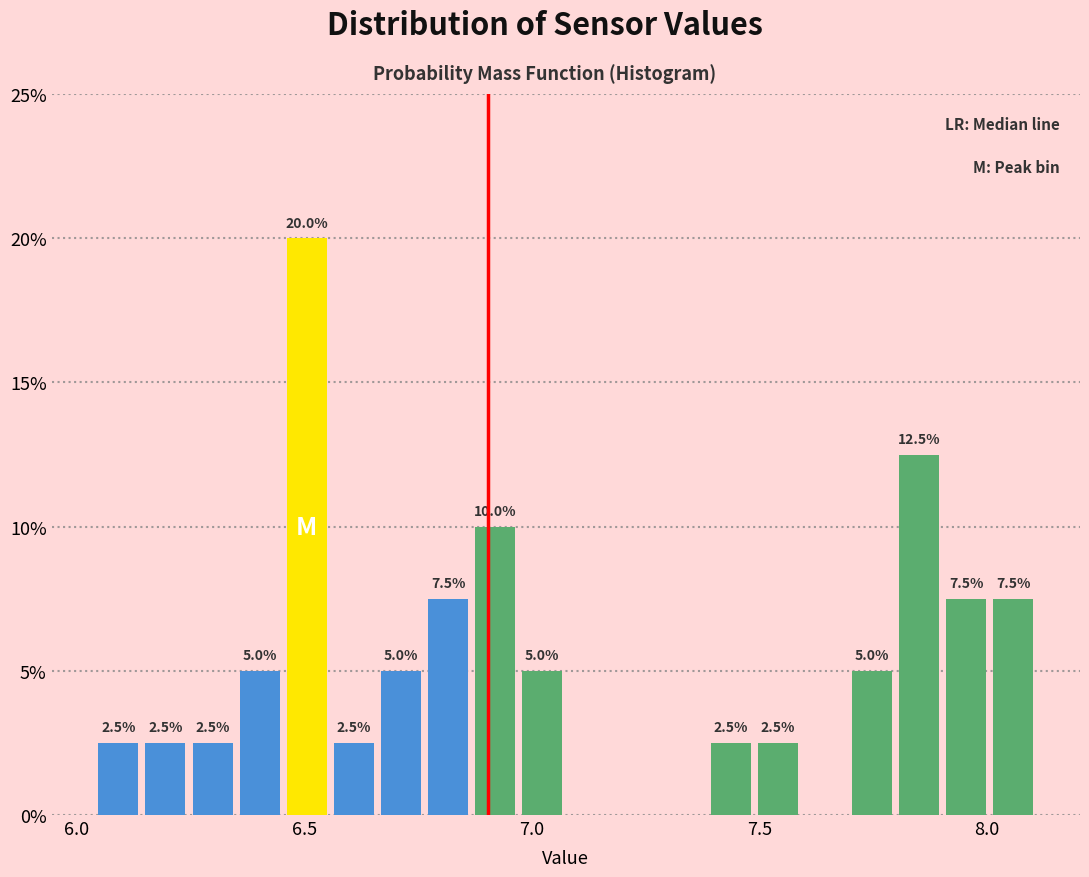

Read against the x-axis, roughly where is the centre of the tallest bar?

6.50